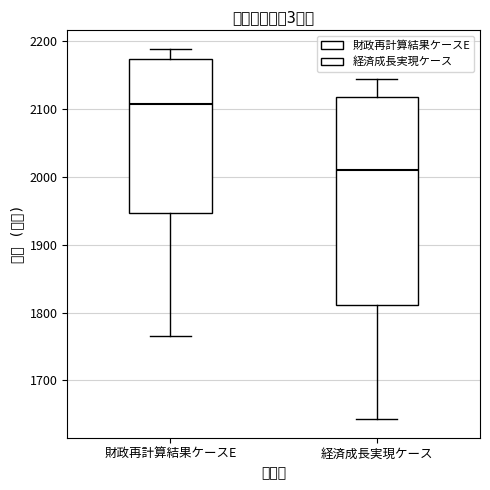

Reading left to right, read every box against the y-axis: the position of its median line, the range the box covers, and the ends of its whiskers. The values are not printed on the chart, so give them approximately, as read against the axis.

財政再計算結果ケースE: median 2110, box 1950 to 2170, whiskers 1760 to 2190
経済成長実現ケース: median 2010, box 1810 to 2120, whiskers 1640 to 2150